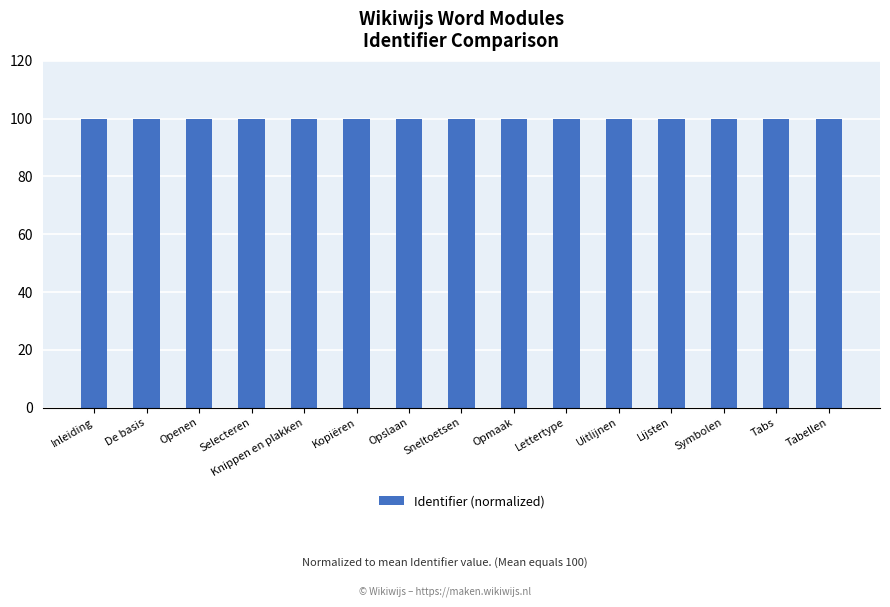

What is the smallest value displayed?

100.0